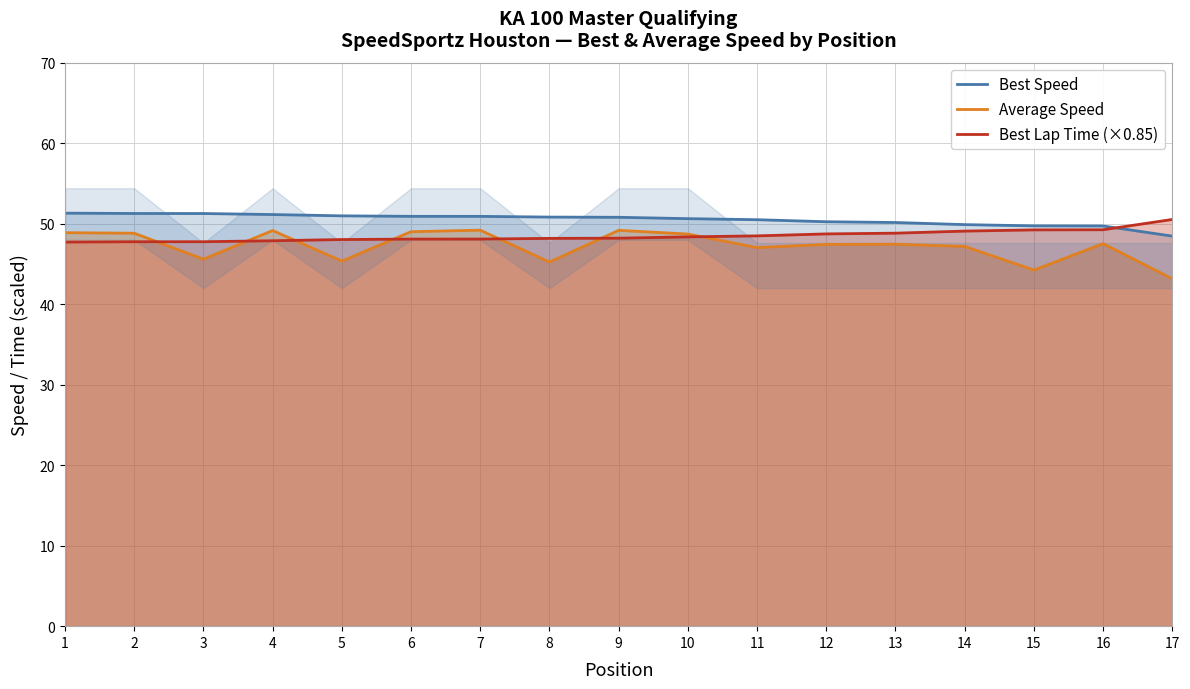

What is the sum of the Average Speed values at 1 and 15?

93.1